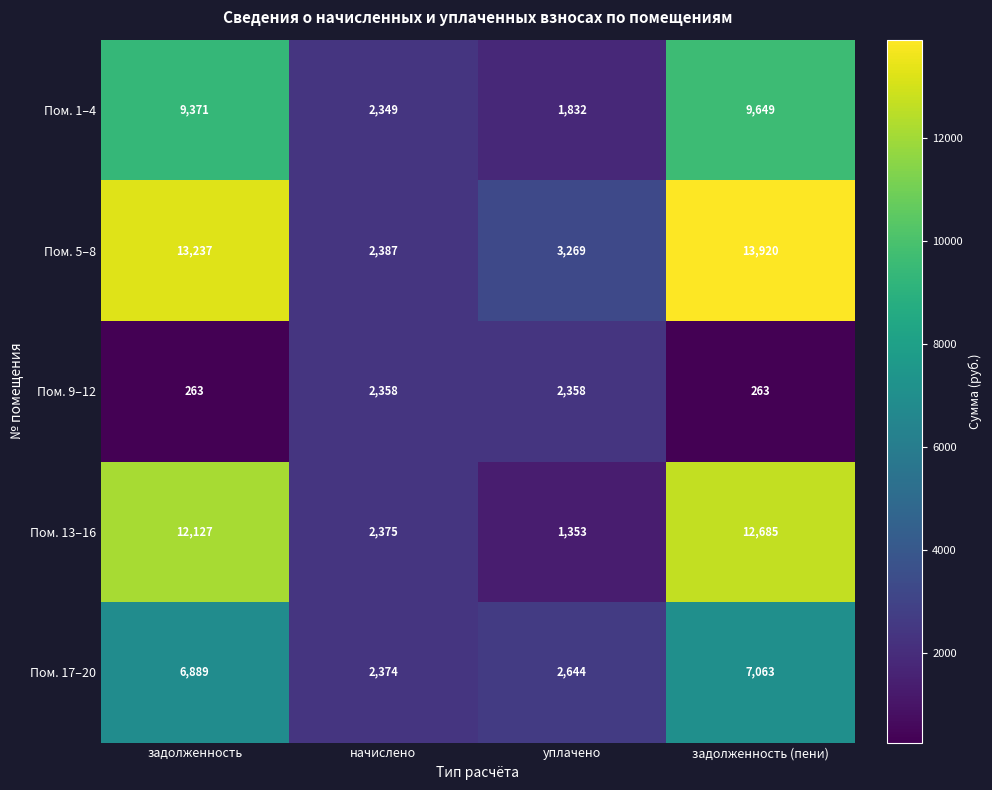

The value of Пом. 13–16 at задолженность is 3415. True or false?

False